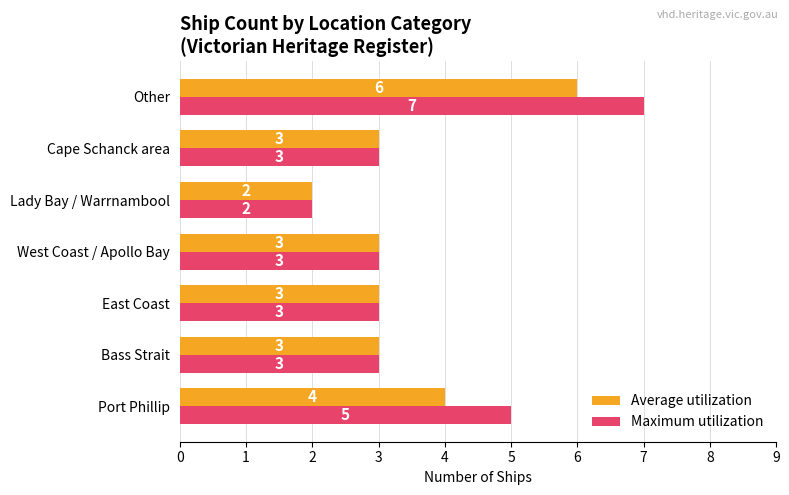

Rank the series by their maximum value, from highest to lowest.

Maximum utilization, Average utilization